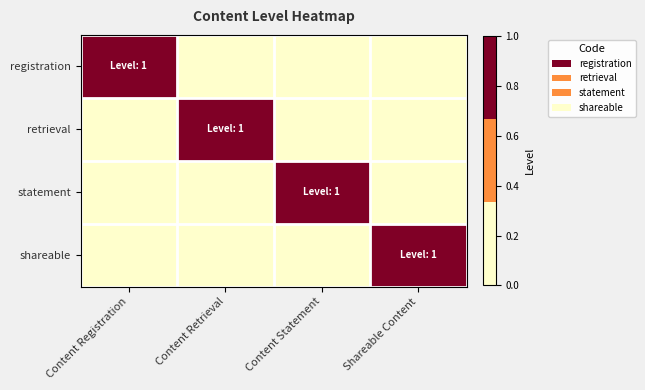

Which series has the widest spread of values?

registration